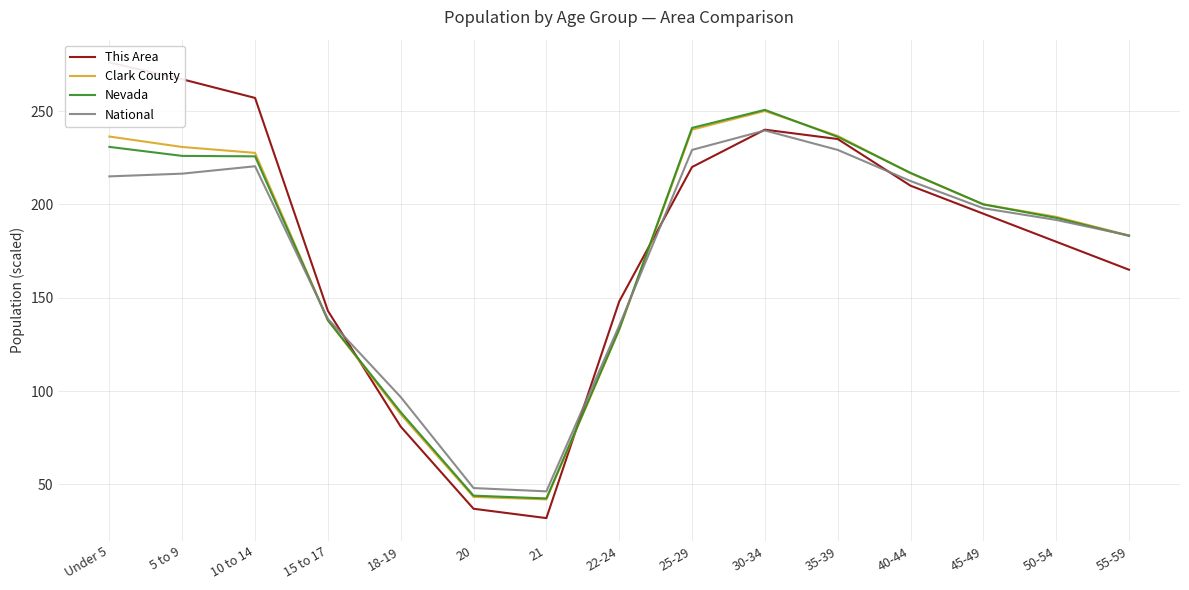

True or false: Nevada and Clark County intersect in this chart.

True